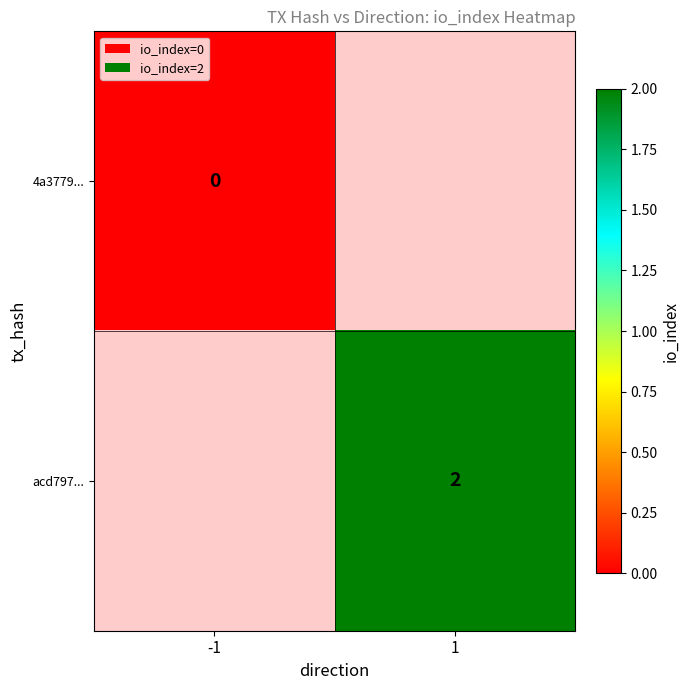

How many distinct data groups are displayed?

2